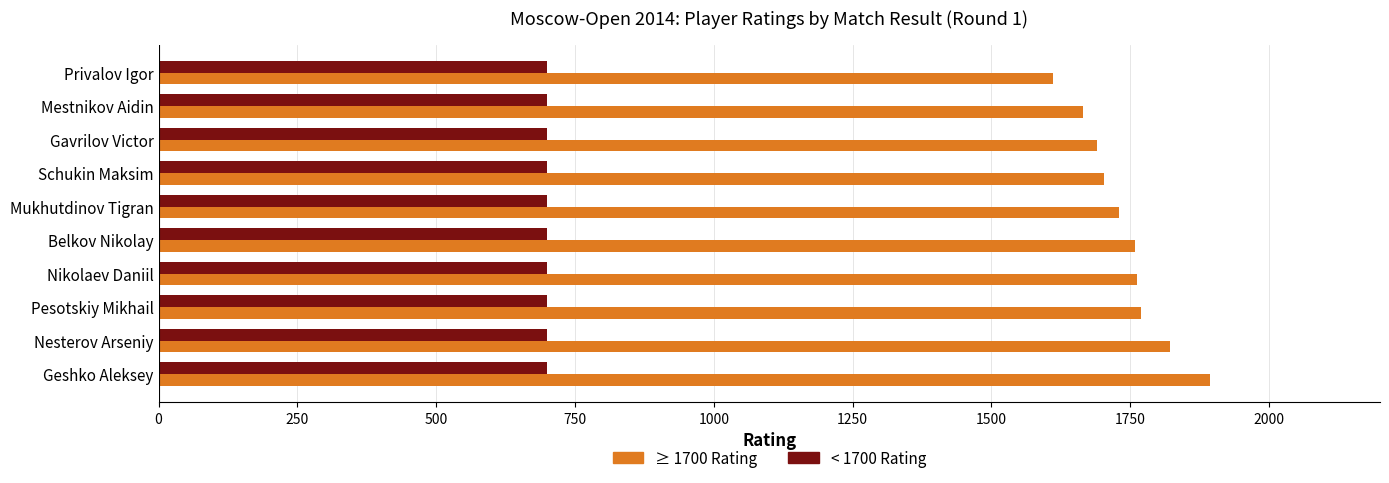

What is the total value across all series at Nikolaev Daniil?

2462